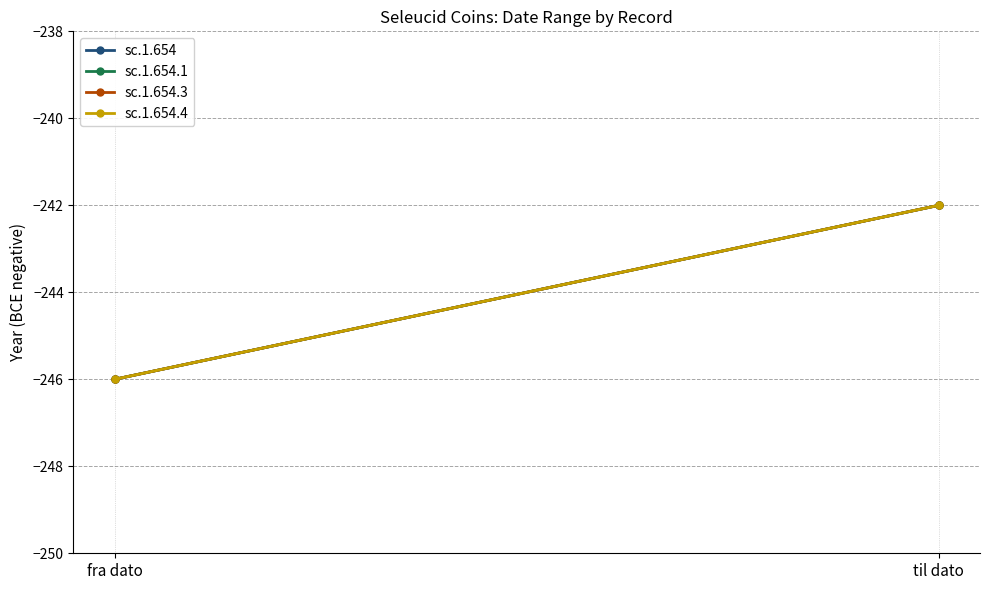

What is the label of the 2nd point from the left?

til dato